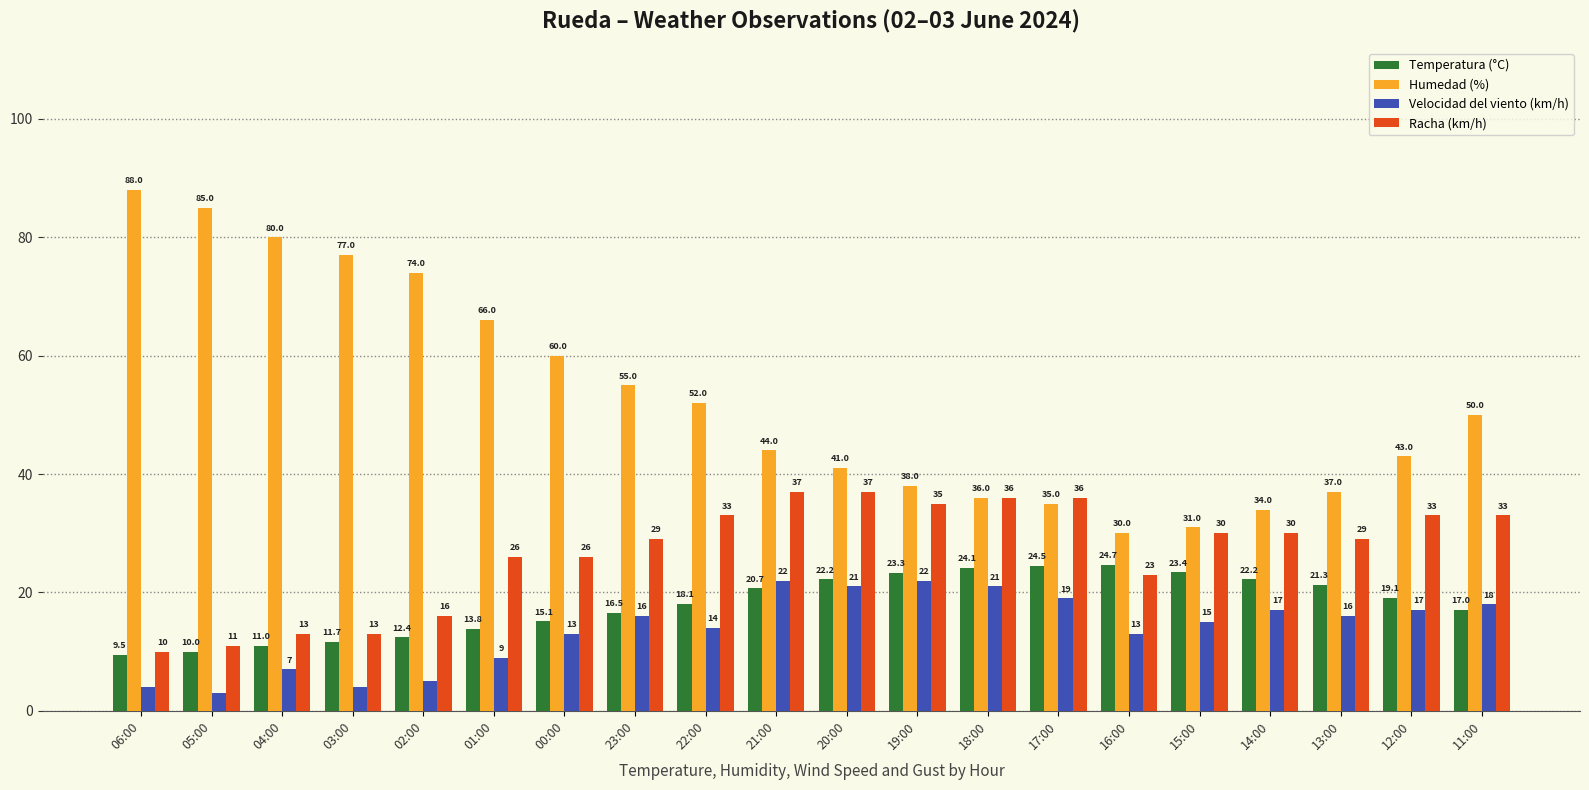

Reading right to left, extract all data points from this chart.

Temperatura (°C): 17.0	19.1	21.3	22.2	23.4	24.7	24.5	24.1	23.3	22.2	20.7	18.1	16.5	15.1	13.8	12.4	11.7	11.0	10.0	9.5
Humedad (%): 50.0	43.0	37.0	34.0	31.0	30.0	35.0	36.0	38.0	41.0	44.0	52.0	55.0	60.0	66.0	74.0	77.0	80.0	85.0	88.0
Velocidad del viento (km/h): 18.0	17.0	16.0	17.0	15.0	13.0	19.0	21.0	22.0	21.0	22.0	14.0	16.0	13.0	9.0	5.0	4.0	7.0	3.0	4.0
Racha (km/h): 33.0	33.0	29.0	30.0	30.0	23.0	36.0	36.0	35.0	37.0	37.0	33.0	29.0	26.0	26.0	16.0	13.0	13.0	11.0	10.0